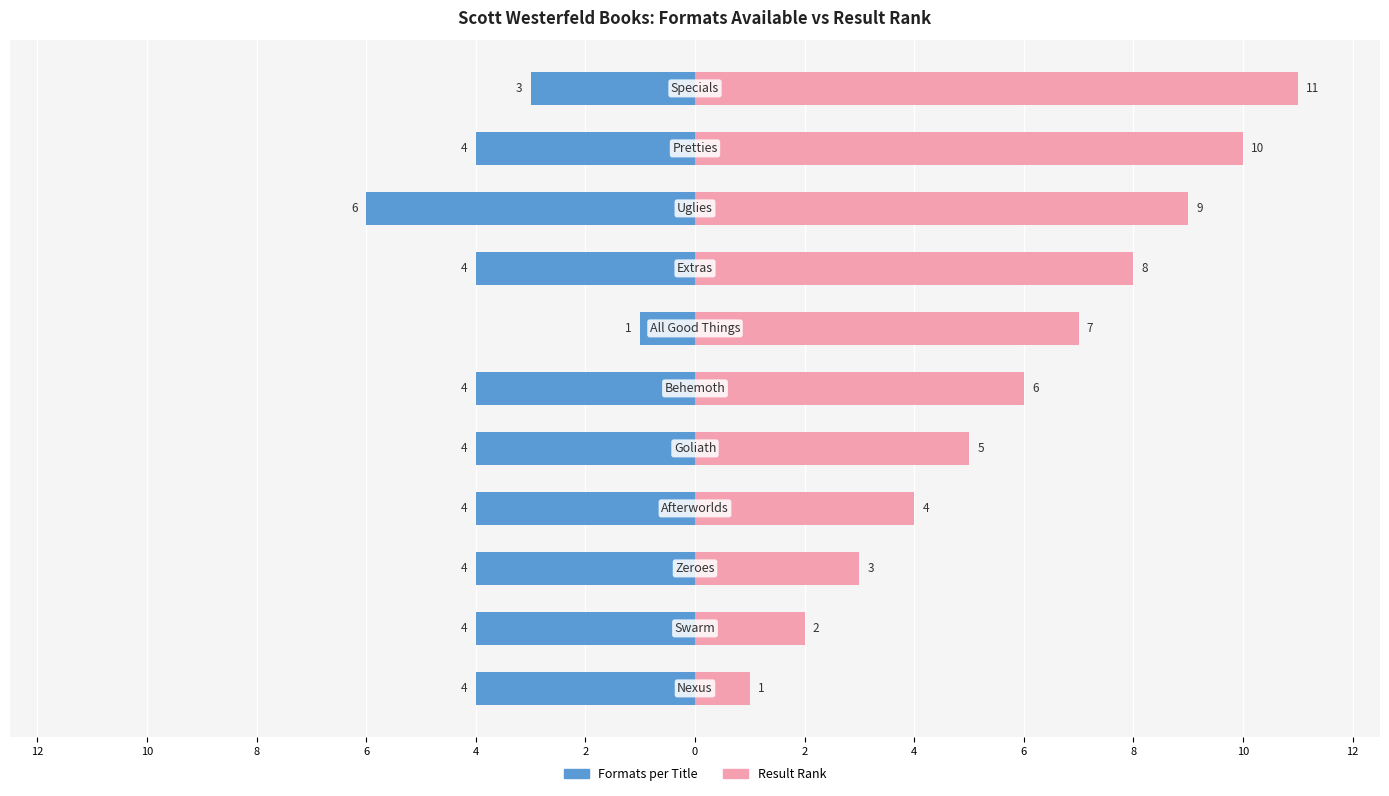

Reading left to right, transcribe all the data shown in this chart.

Formats per Title: 2=-4	4=-4	6=-4	8=-4	10=-4	12=-4	0=-1	2=-4	4=-6	6=-4	8=-3
Result Rank: 2=1	4=2	6=3	8=4	10=5	12=6	0=7	2=8	4=9	6=10	8=11